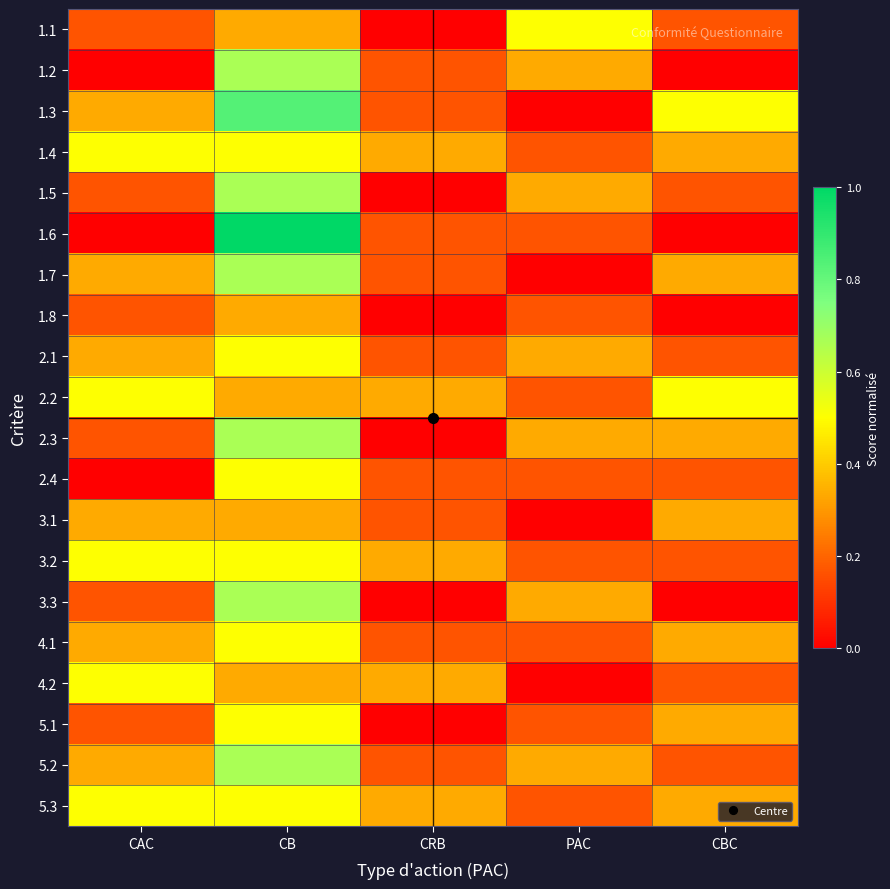

Reading left to right, what are all the values shown in this chart?

1.1: CAC=0.2	CB=0.3	CRB=0.0	PAC=0.5	CBC=0.2
1.2: CAC=0.0	CB=0.7	CRB=0.2	PAC=0.3	CBC=0.0
1.3: CAC=0.3	CB=0.8	CRB=0.2	PAC=0.0	CBC=0.5
1.4: CAC=0.5	CB=0.5	CRB=0.3	PAC=0.2	CBC=0.3
1.5: CAC=0.2	CB=0.7	CRB=0.0	PAC=0.3	CBC=0.2
1.6: CAC=0.0	CB=1.0	CRB=0.2	PAC=0.2	CBC=0.0
1.7: CAC=0.3	CB=0.7	CRB=0.2	PAC=0.0	CBC=0.3
1.8: CAC=0.2	CB=0.3	CRB=0.0	PAC=0.2	CBC=0.0
2.1: CAC=0.3	CB=0.5	CRB=0.2	PAC=0.3	CBC=0.2
2.2: CAC=0.5	CB=0.3	CRB=0.3	PAC=0.2	CBC=0.5
2.3: CAC=0.2	CB=0.7	CRB=0.0	PAC=0.3	CBC=0.3
2.4: CAC=0.0	CB=0.5	CRB=0.2	PAC=0.2	CBC=0.2
3.1: CAC=0.3	CB=0.3	CRB=0.2	PAC=0.0	CBC=0.3
3.2: CAC=0.5	CB=0.5	CRB=0.3	PAC=0.2	CBC=0.2
3.3: CAC=0.2	CB=0.7	CRB=0.0	PAC=0.3	CBC=0.0
4.1: CAC=0.3	CB=0.5	CRB=0.2	PAC=0.2	CBC=0.3
4.2: CAC=0.5	CB=0.3	CRB=0.3	PAC=0.0	CBC=0.2
5.1: CAC=0.2	CB=0.5	CRB=0.0	PAC=0.2	CBC=0.3
5.2: CAC=0.3	CB=0.7	CRB=0.2	PAC=0.3	CBC=0.2
5.3: CAC=0.5	CB=0.5	CRB=0.3	PAC=0.2	CBC=0.3